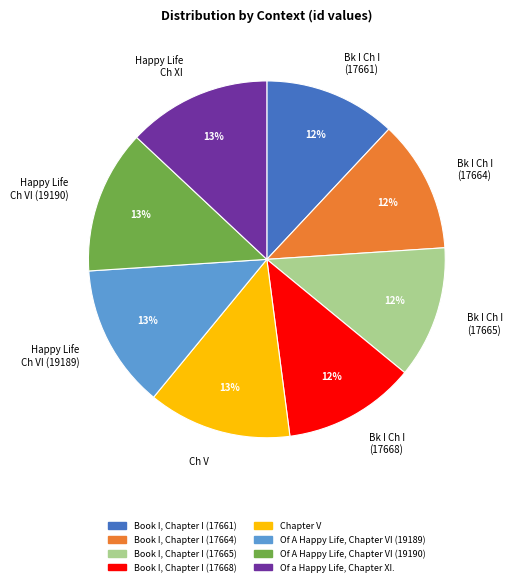

Count the number of slices in the pie.

8